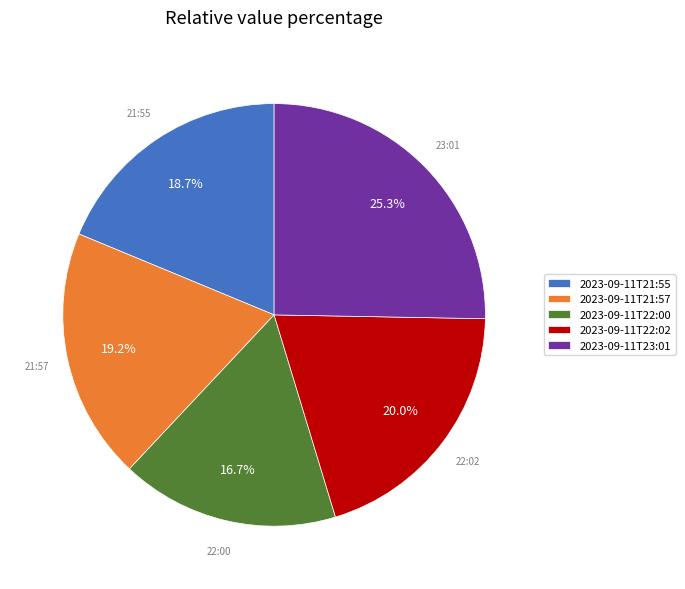

What is the largest slice in the pie chart?

2023-09-11T23:01